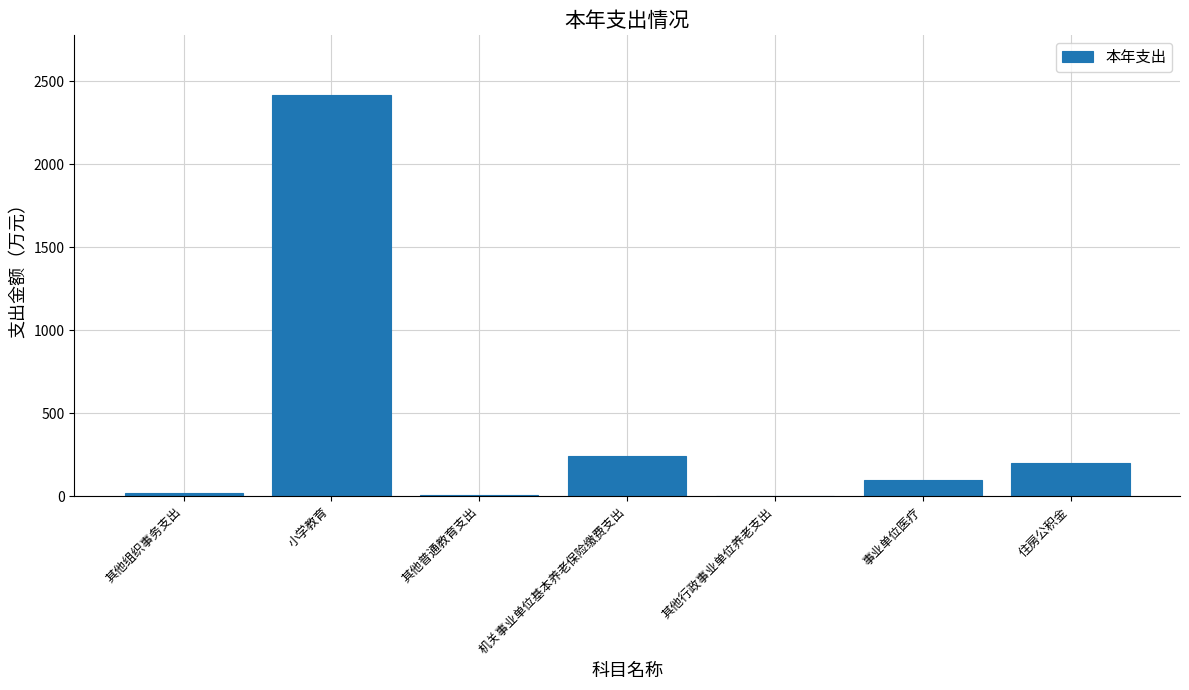

What is the sum of all values?

2983.7